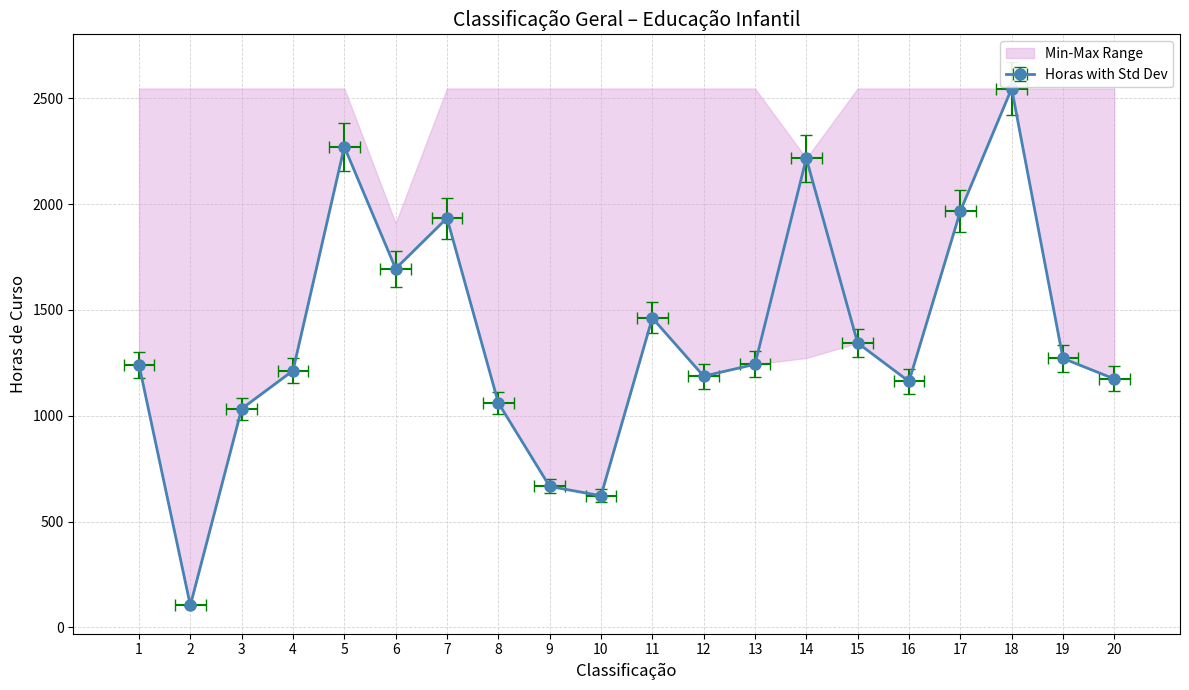

How many interior local peaks (higher than both neighbors) does the data have?

5